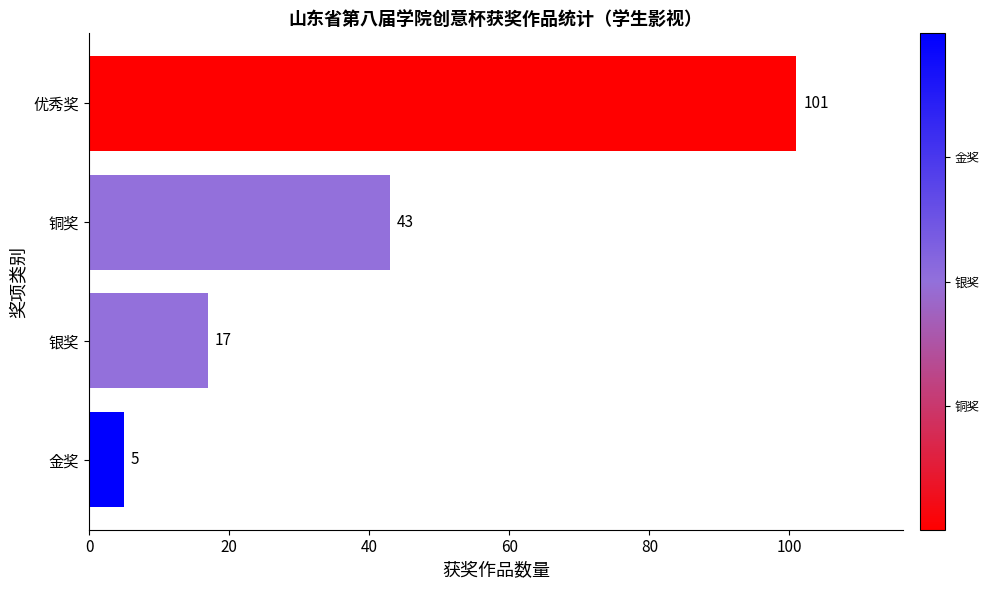

What is the maximum value shown in the chart?

101